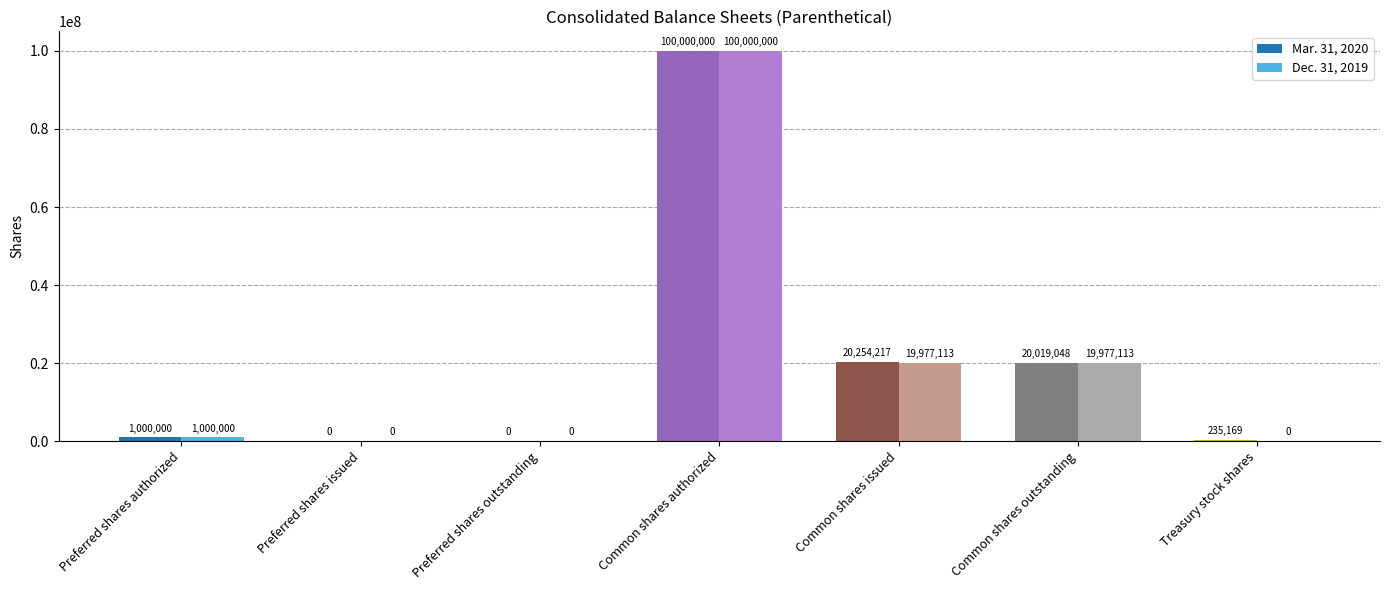

The Mar. 31, 2020 series shows -65366044 at Preferred shares issued. True or false?

False